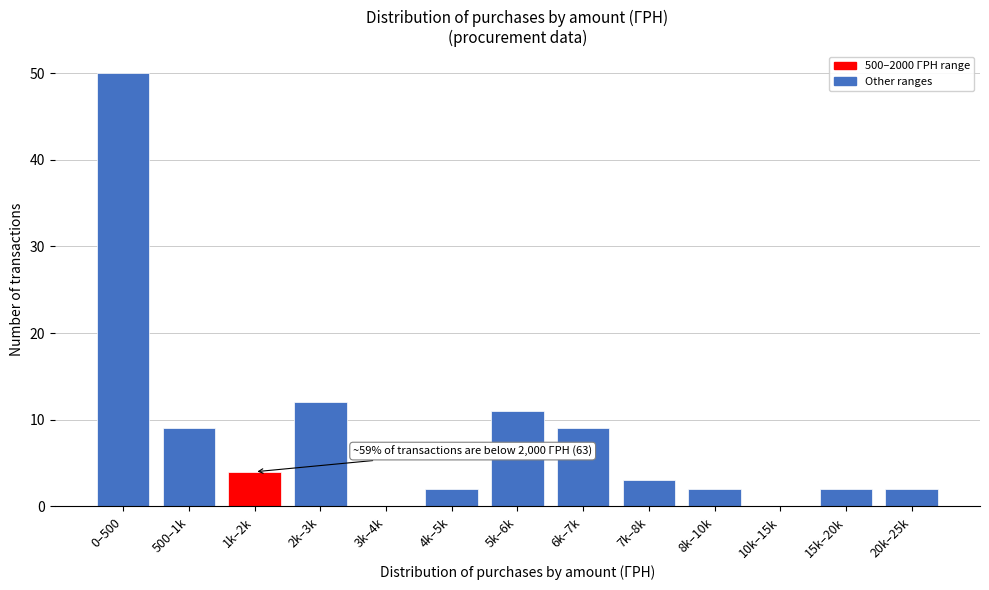

Reading left to right, transcribe all the data shown in this chart.

0–500=50	500–1k=9	1k–2k=4	2k–3k=12	3k–4k=0	4k–5k=2	5k–6k=11	6k–7k=9	7k–8k=3	8k–10k=2	10k–15k=0	15k–20k=2	20k–25k=2